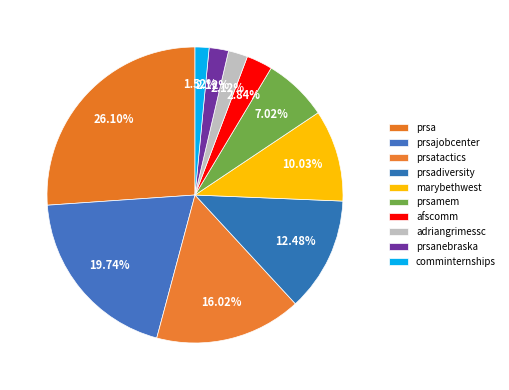

To the nearest percent, what is the difference between the marybethwest and prsadiversity slice percentages?

2%